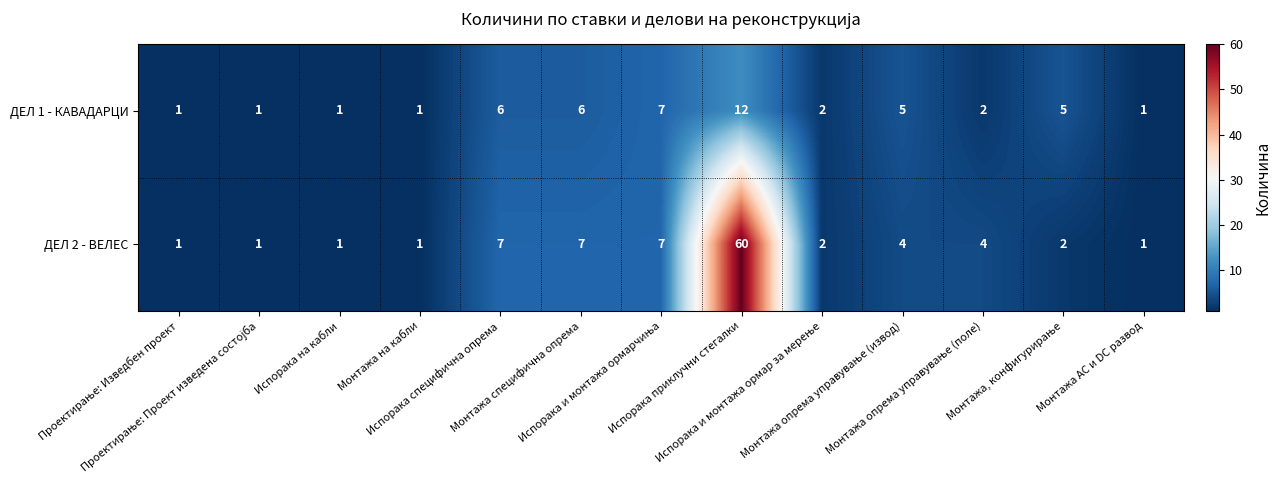

Which series has the largest total across all categories?

ДЕЛ 2 - ВЕЛЕС